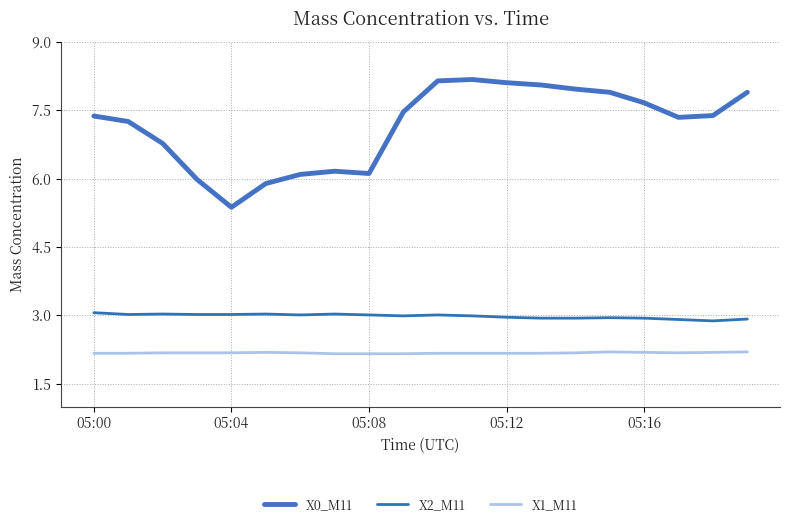

True or false: X2_M11 and X0_M11 intersect in this chart.

False